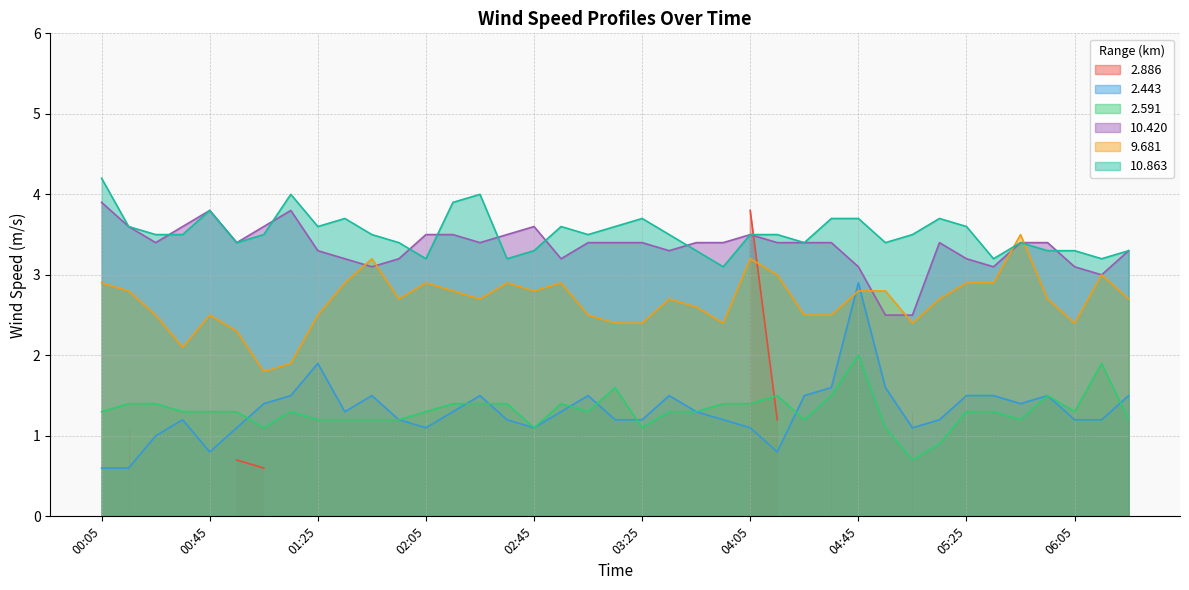

How many data points in  10.420 are less than 3?

2